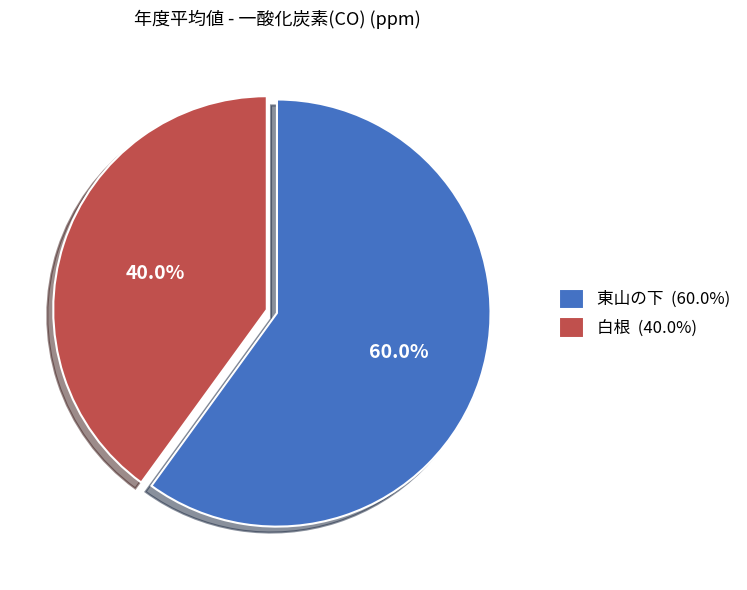

Do 東山の下 and 白根 together represent more than half of the pie?

Yes